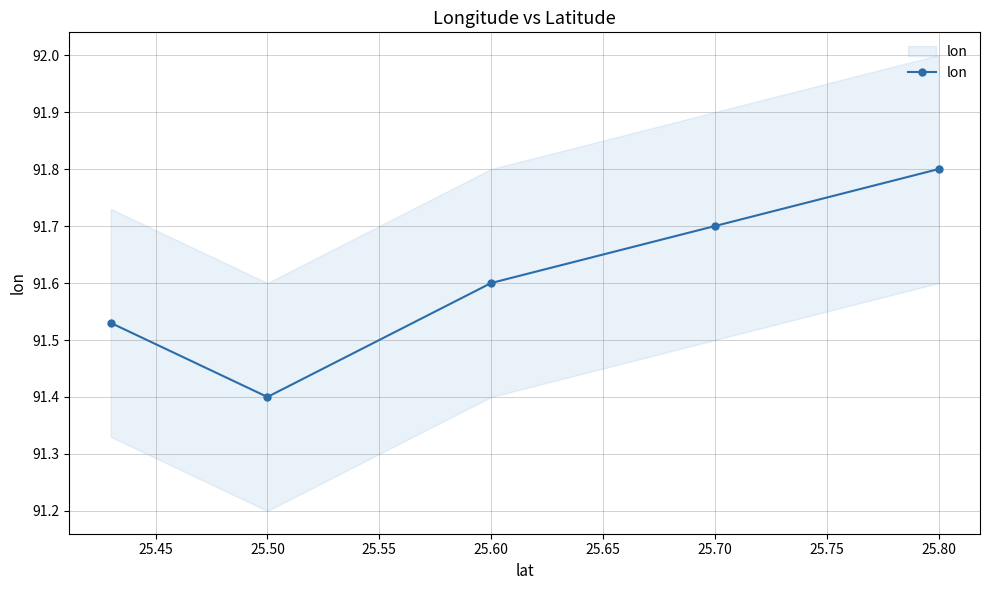

The chart shows a value of 58.9 at 25.80. True or false?

False